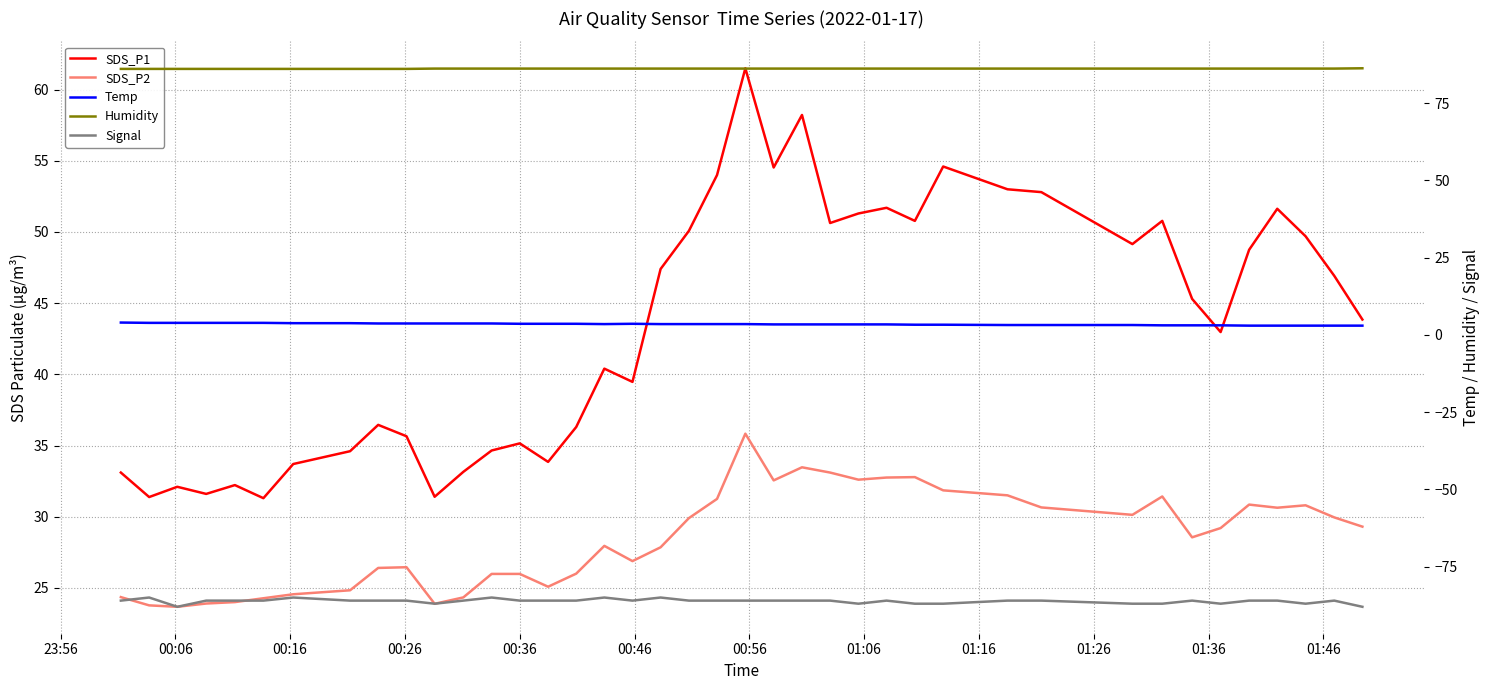

Reading right to left, transcribe all the data shown in this chart.

SDS_P1: 43.9	46.9	49.7	51.6	48.8	43.0	45.3	50.8	49.1	52.8	53.0	54.6	50.8	51.7	51.3	50.6	58.2	54.5	61.5	54.0	50.1	47.4	39.5	40.4	36.3	33.9	35.1	34.6	33.1	31.4	35.6	36.5	34.6	33.7	31.3	32.2	31.6	32.1	31.4	33.1
SDS_P2: 29.3	29.9	30.8	30.6	30.9	29.2	28.6	31.4	30.1	30.6	31.5	31.9	32.8	32.8	32.6	33.1	33.5	32.5	35.8	31.2	29.9	27.9	26.9	27.9	26.0	25.1	26.0	26.0	24.3	23.9	26.4	26.4	24.8	24.6	24.3	24.0	23.9	23.7	23.8	24.4
Temp: 3.0	3.0	3.0	3.0	3.0	3.1	3.1	3.1	3.2	3.2	3.2	3.3	3.3	3.4	3.4	3.4	3.4	3.4	3.5	3.5	3.5	3.5	3.6	3.5	3.6	3.6	3.6	3.7	3.7	3.7	3.7	3.7	3.8	3.8	3.9	3.9	3.9	3.9	3.9	4.0
Humidity: 86.3	86.2	86.2	86.2	86.2	86.2	86.2	86.2	86.2	86.2	86.2	86.2	86.2	86.2	86.2	86.2	86.2	86.2	86.2	86.2	86.2	86.2	86.2	86.2	86.2	86.2	86.2	86.2	86.2	86.2	86.1	86.1	86.1	86.1	86.1	86.1	86.1	86.1	86.1	86.1
Signal: -88.0	-86.0	-87.0	-86.0	-86.0	-87.0	-86.0	-87.0	-87.0	-86.0	-86.0	-87.0	-87.0	-86.0	-87.0	-86.0	-86.0	-86.0	-86.0	-86.0	-86.0	-85.0	-86.0	-85.0	-86.0	-86.0	-86.0	-85.0	-86.0	-87.0	-86.0	-86.0	-86.0	-85.0	-86.0	-86.0	-86.0	-88.0	-85.0	-86.0